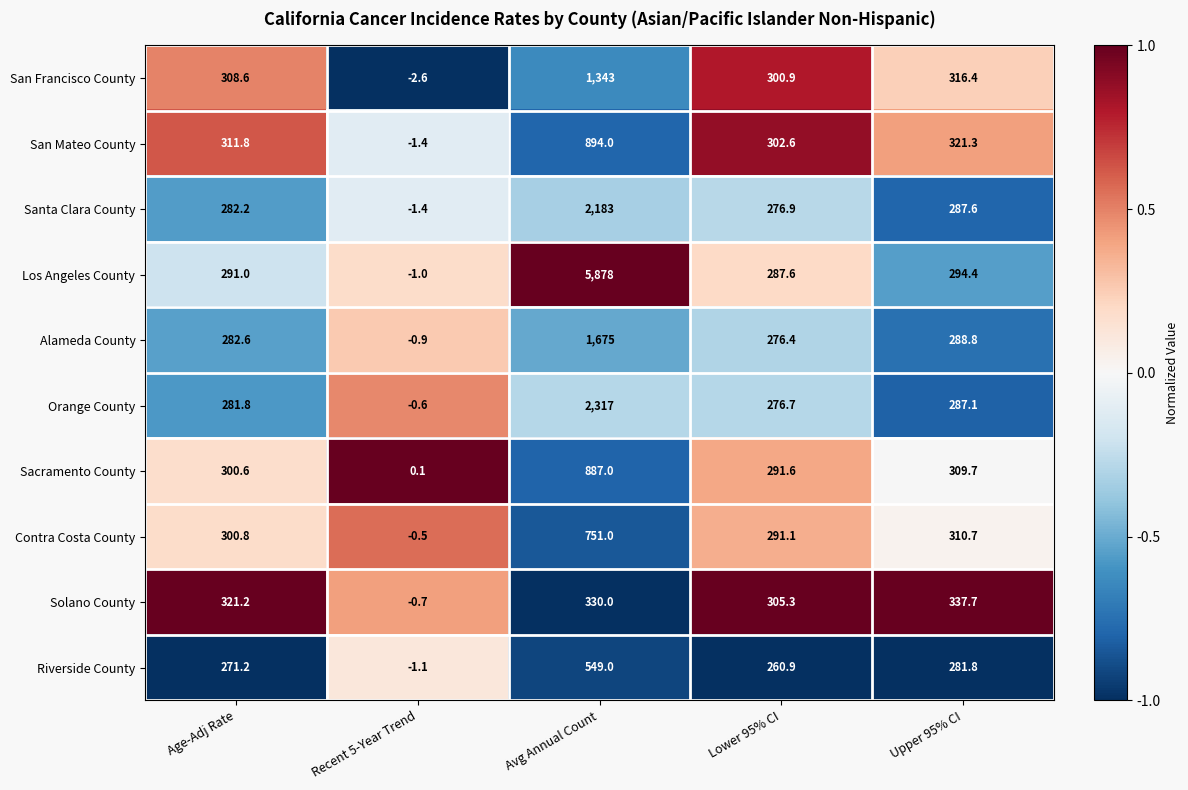

Rank the series by their maximum value, from lowest to highest.

Solano County, Riverside County, Contra Costa County, Sacramento County, San Mateo County, San Francisco County, Alameda County, Santa Clara County, Orange County, Los Angeles County